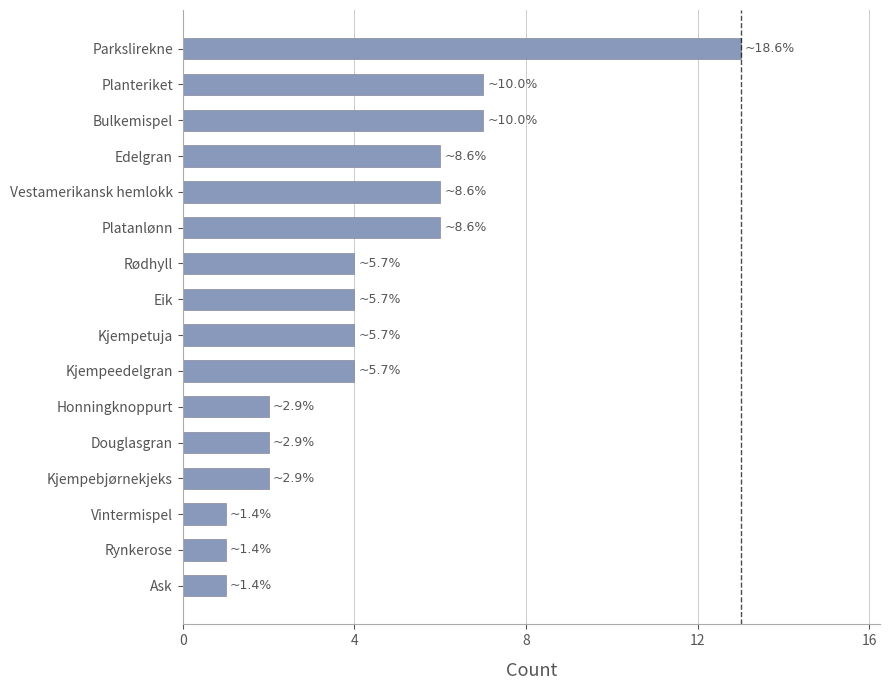

Approximately how many times larger is the value at Parkslirekne compared to Honningknoppurt?

6.5